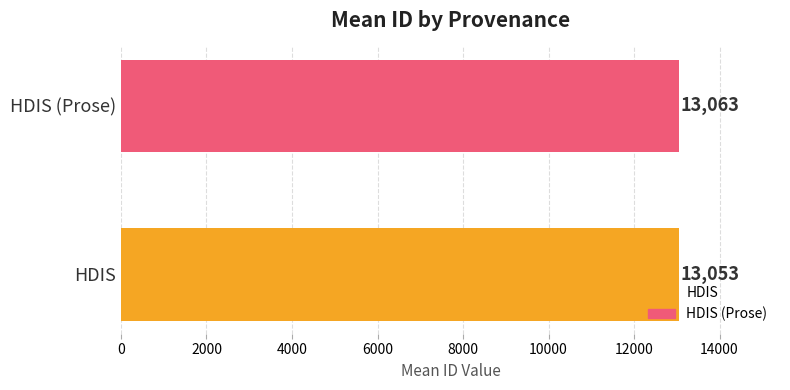

List the series in order of their peak value, highest first.

HDIS (Prose), HDIS